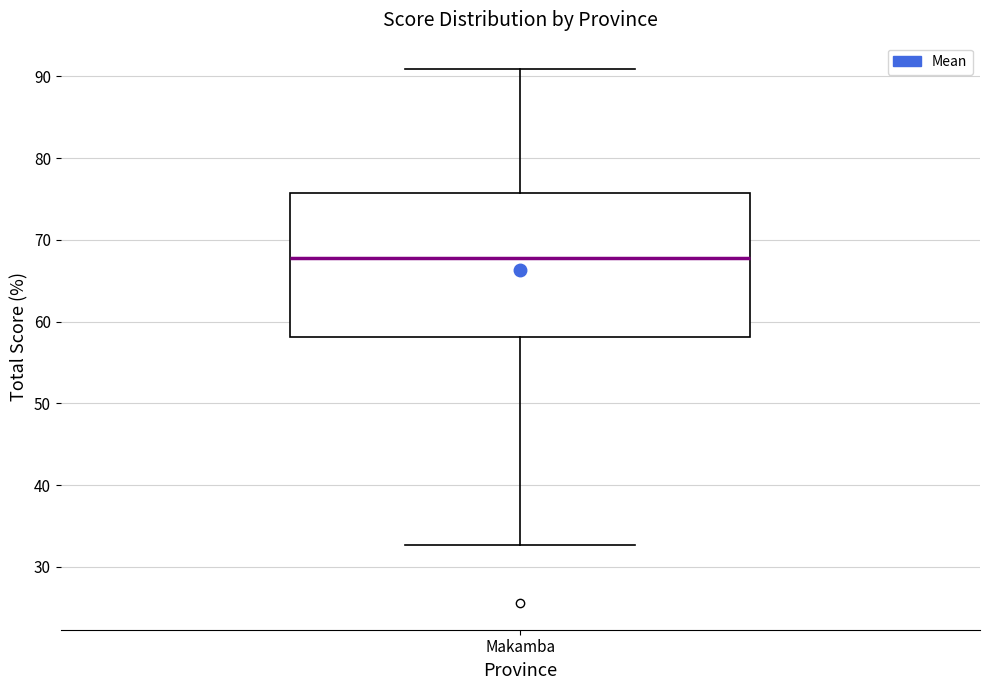

Read this box plot against the y-axis: the position of the median line, the range covered by the box, and the ends of both whiskers. The values are not printed on the chart, so give them approximately, as read against the axis.

median 68, box 58 to 76, whiskers 33 to 91